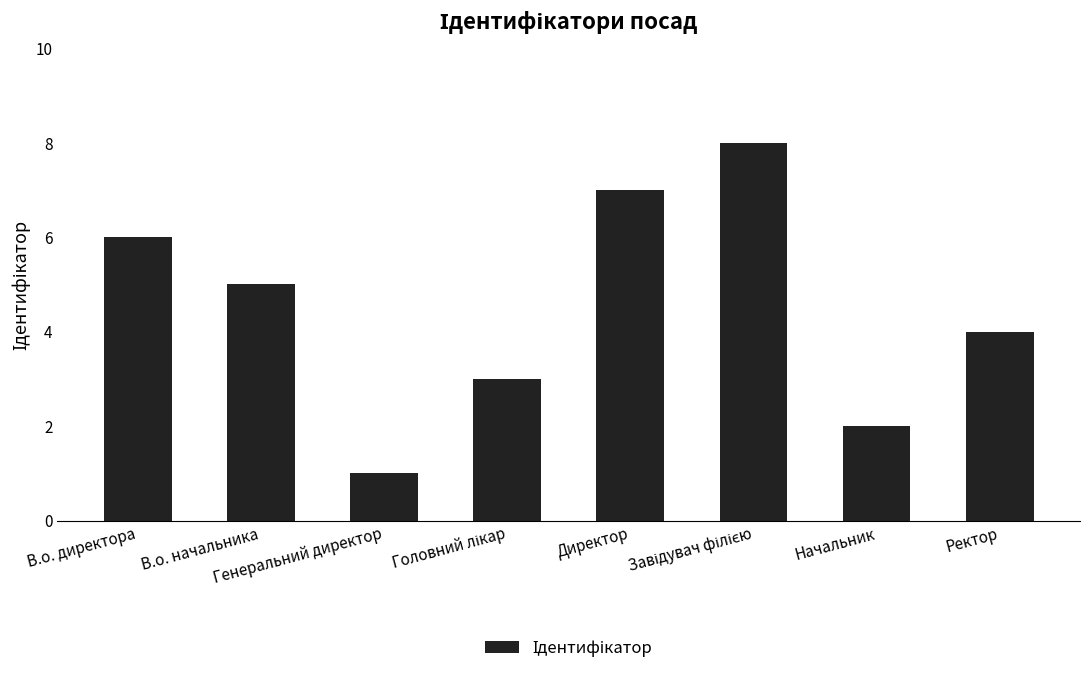

What is the label of the 2nd bar from the left?

В.о. начальника